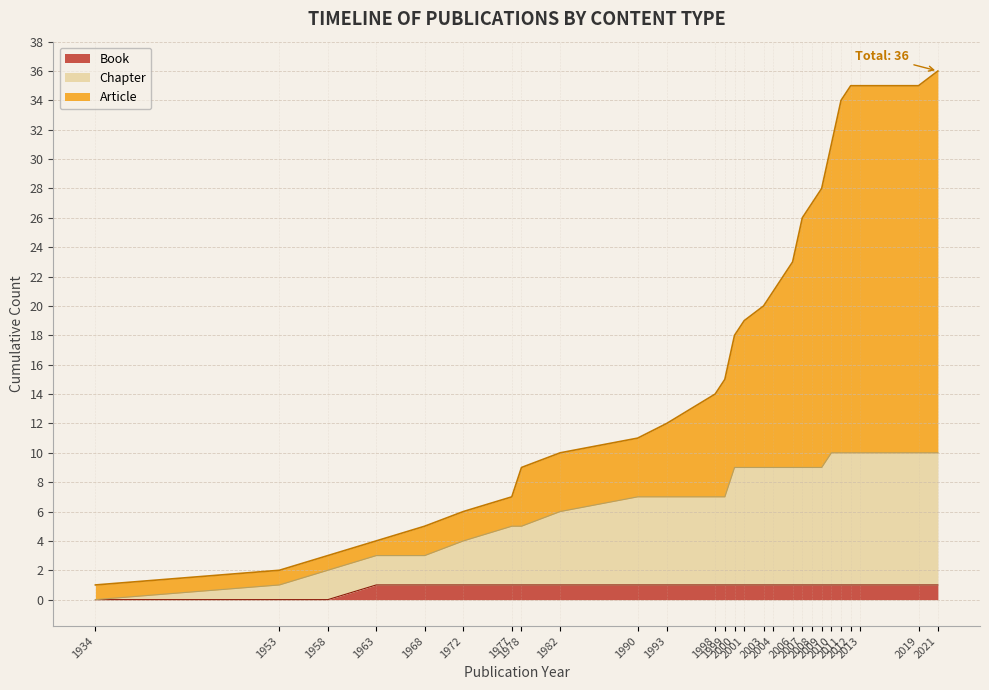

Is it true that Book equals 1 at 2003?

False